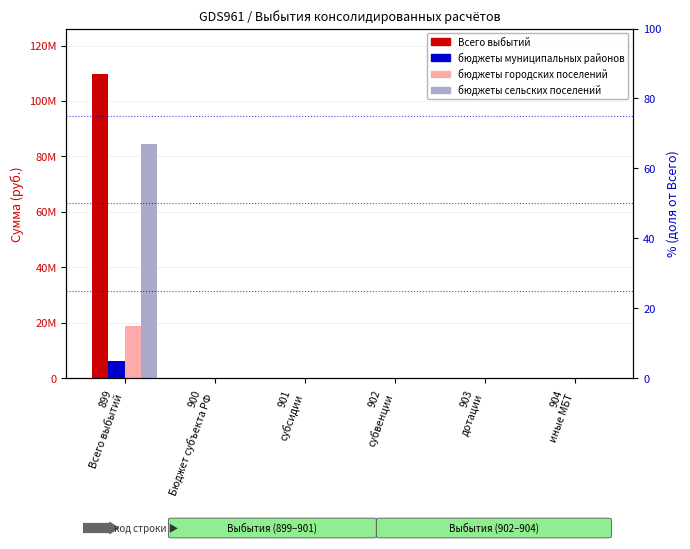

How many groups of bars are there?

6